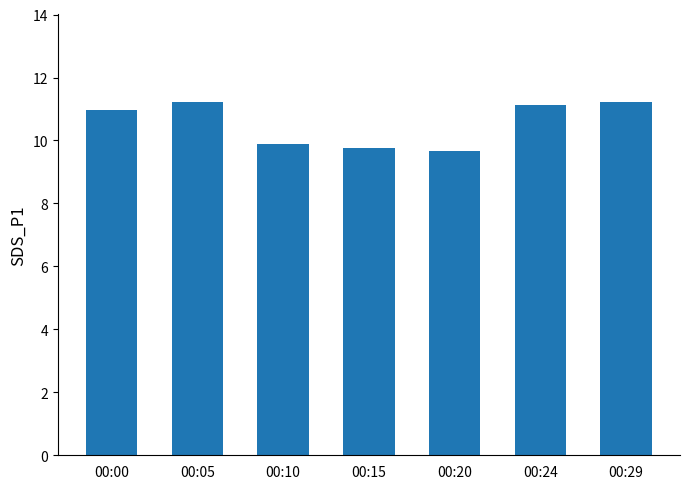

What is the minimum value shown in the chart?

9.7